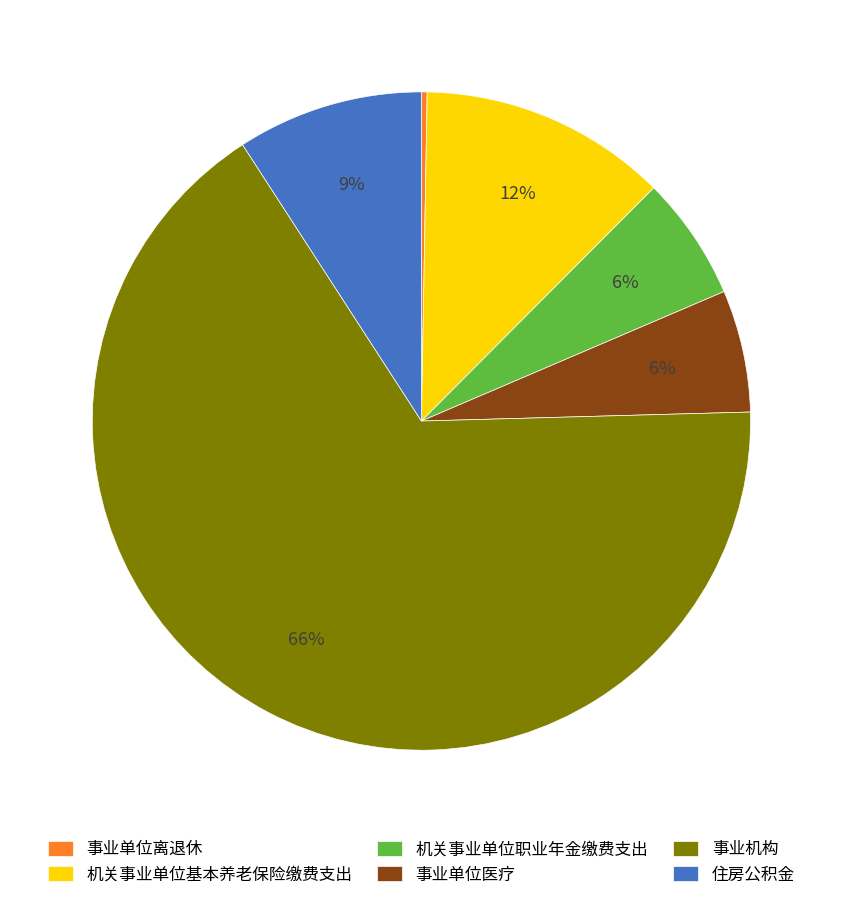

How many segments does this pie chart have?

6